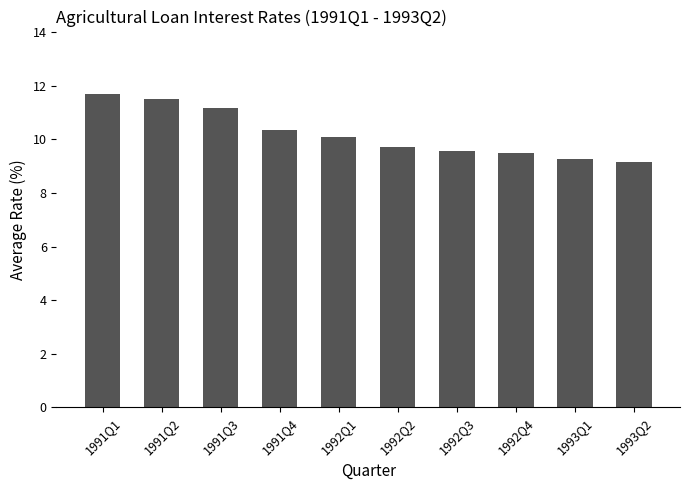

How many values are below 10?

5